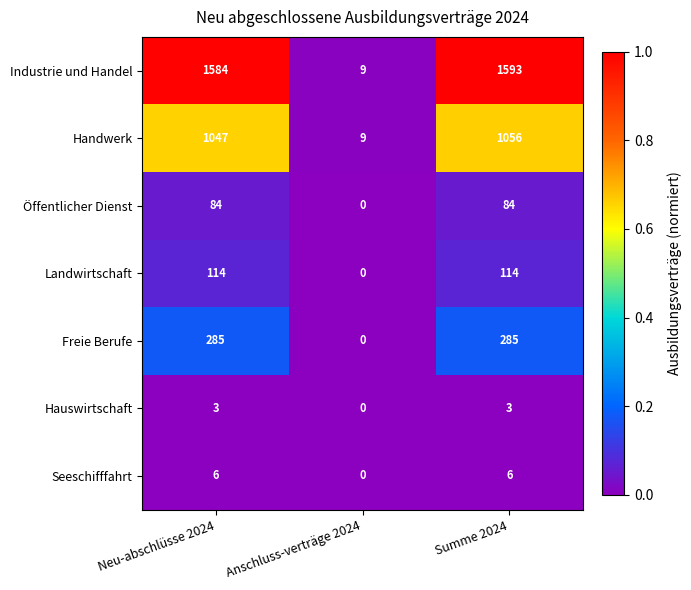

What is the average value of the Industrie und Handel series?

1062